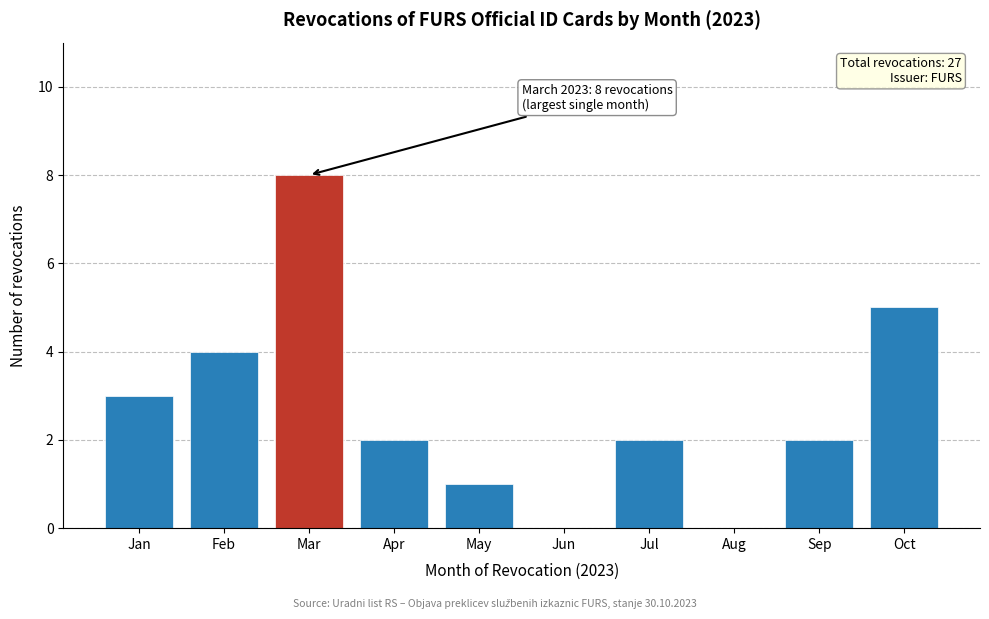

Reading left to right, transcribe all the data shown in this chart.

Jan=3	Feb=4	Mar=8	Apr=2	May=1	Jun=0	Jul=2	Aug=0	Sep=2	Oct=5